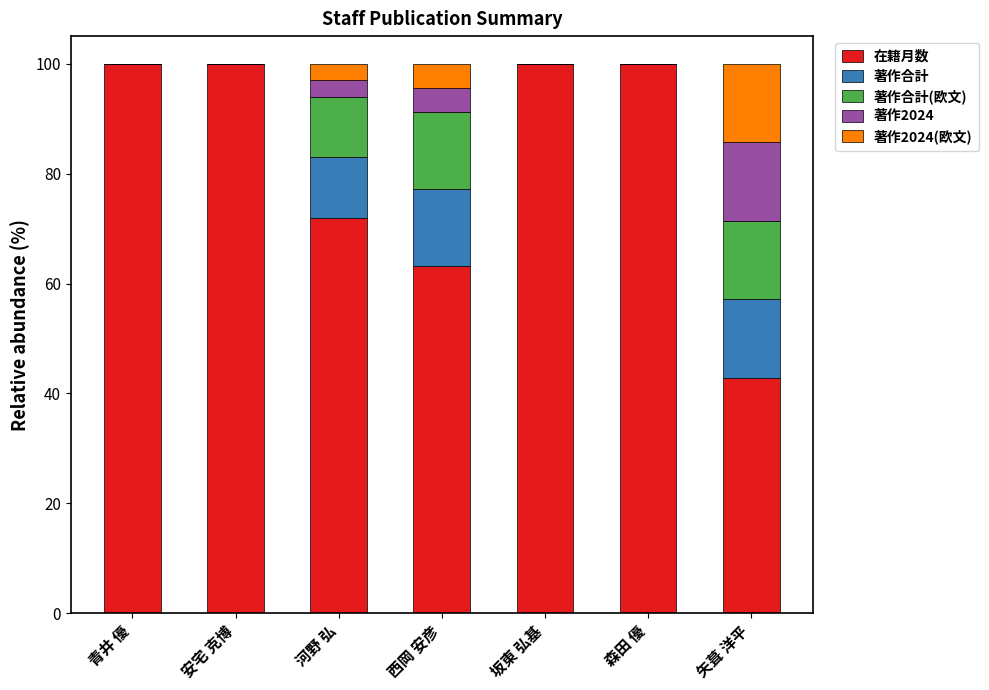

What is the total value across all series at 坂東 弘基?

100.0